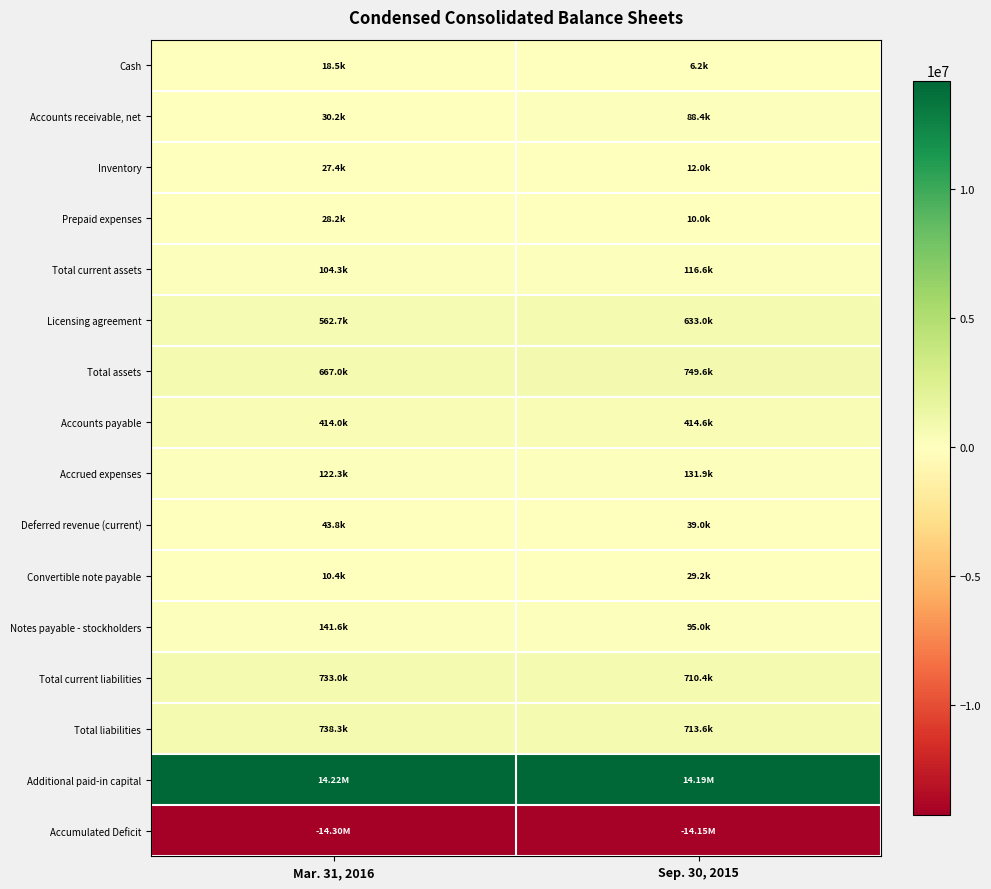

What is the smallest value displayed?

-14297632